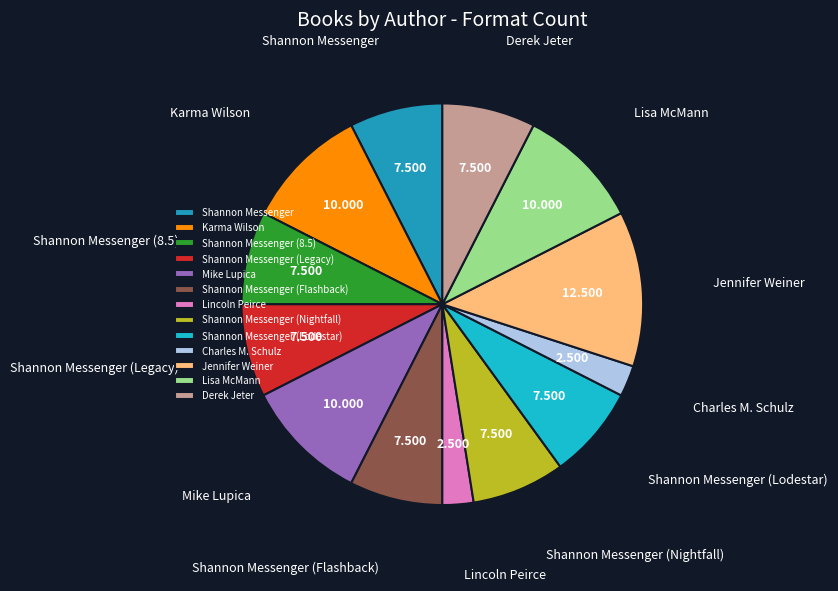

Does any single category account for the majority?

No